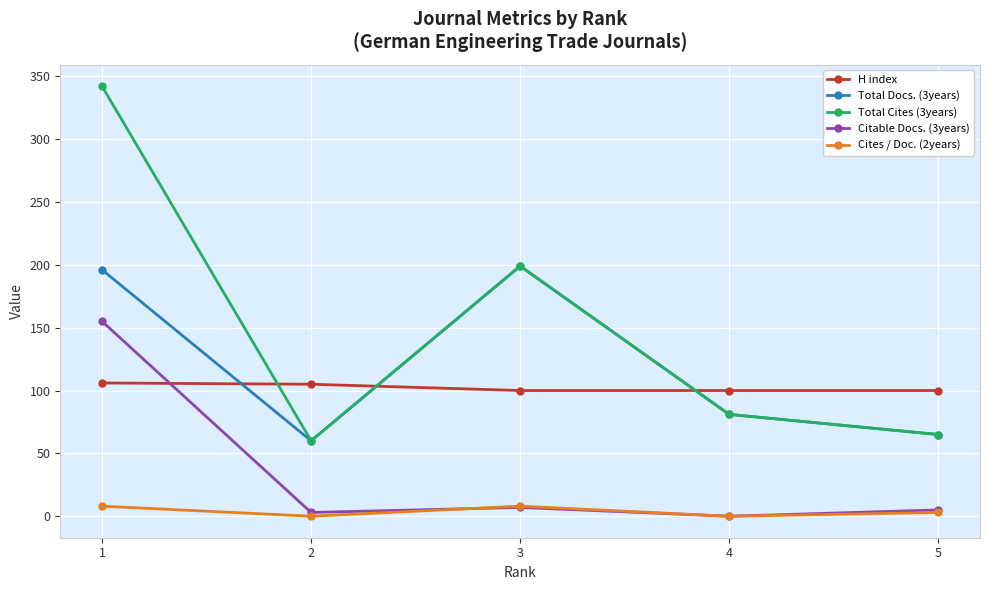

Which series has the largest range (max minus min)?

Total Cites (3years)